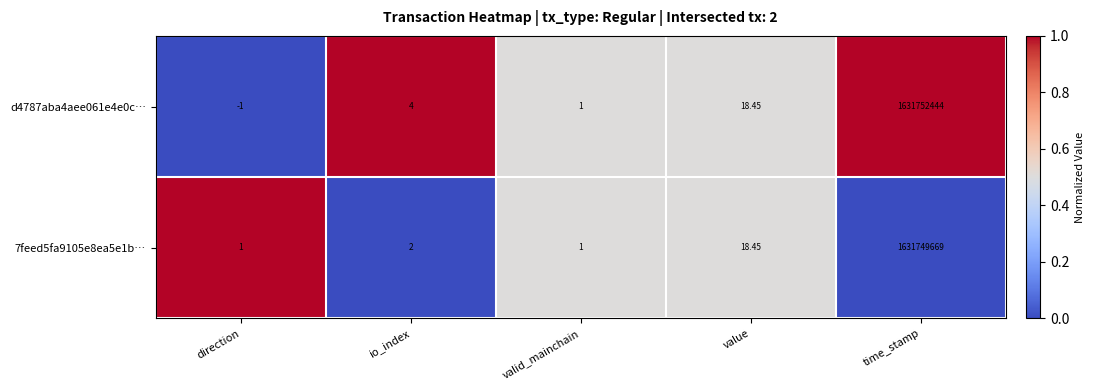

At which category is the sum across all series the highest?

time_stamp